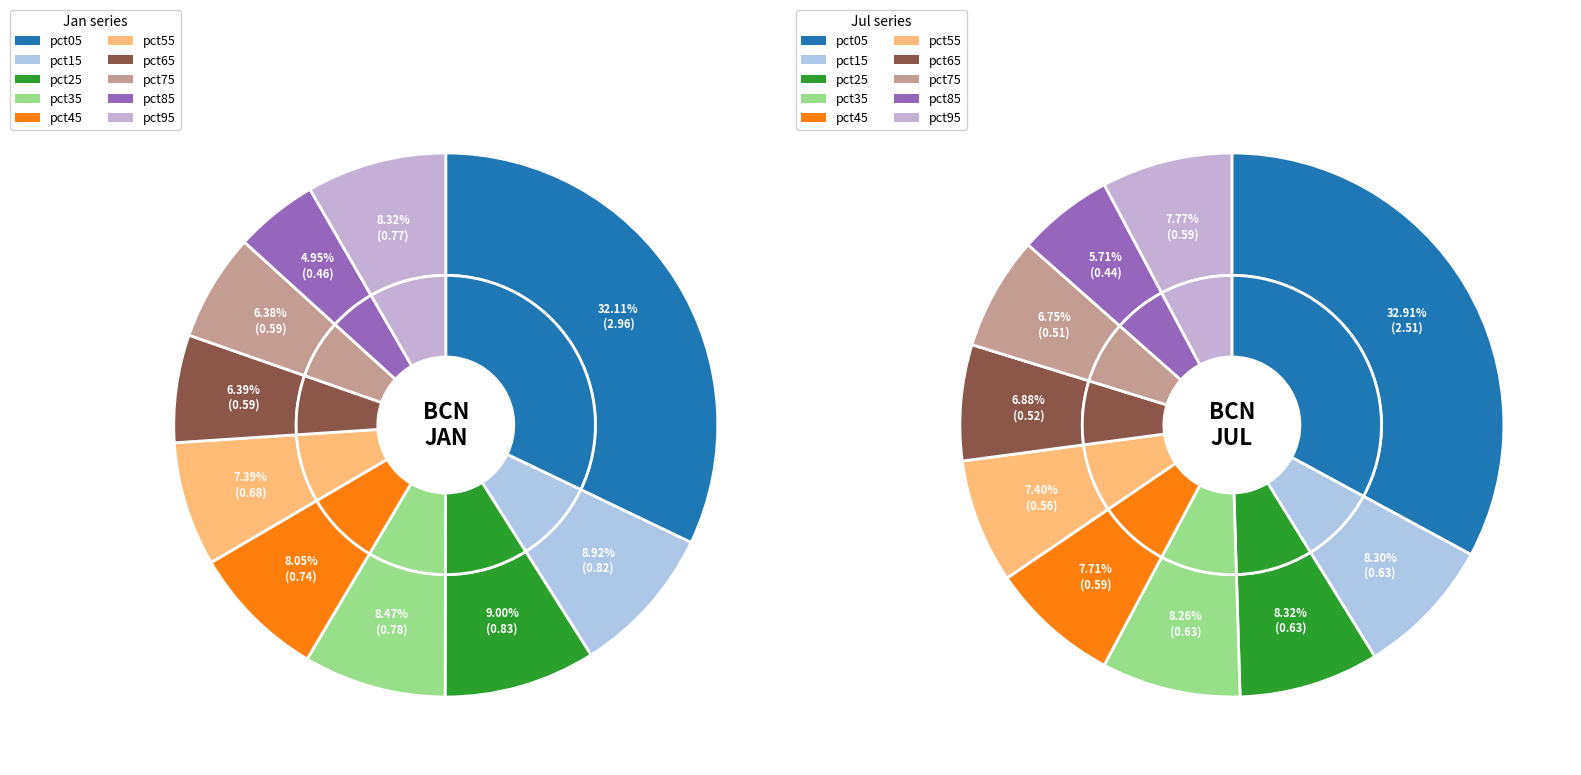

How many segments does this pie chart have?

10